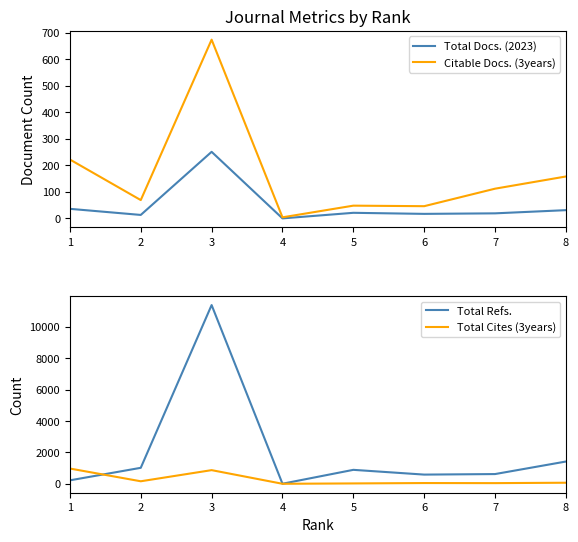

What is the greatest value displayed?

11385